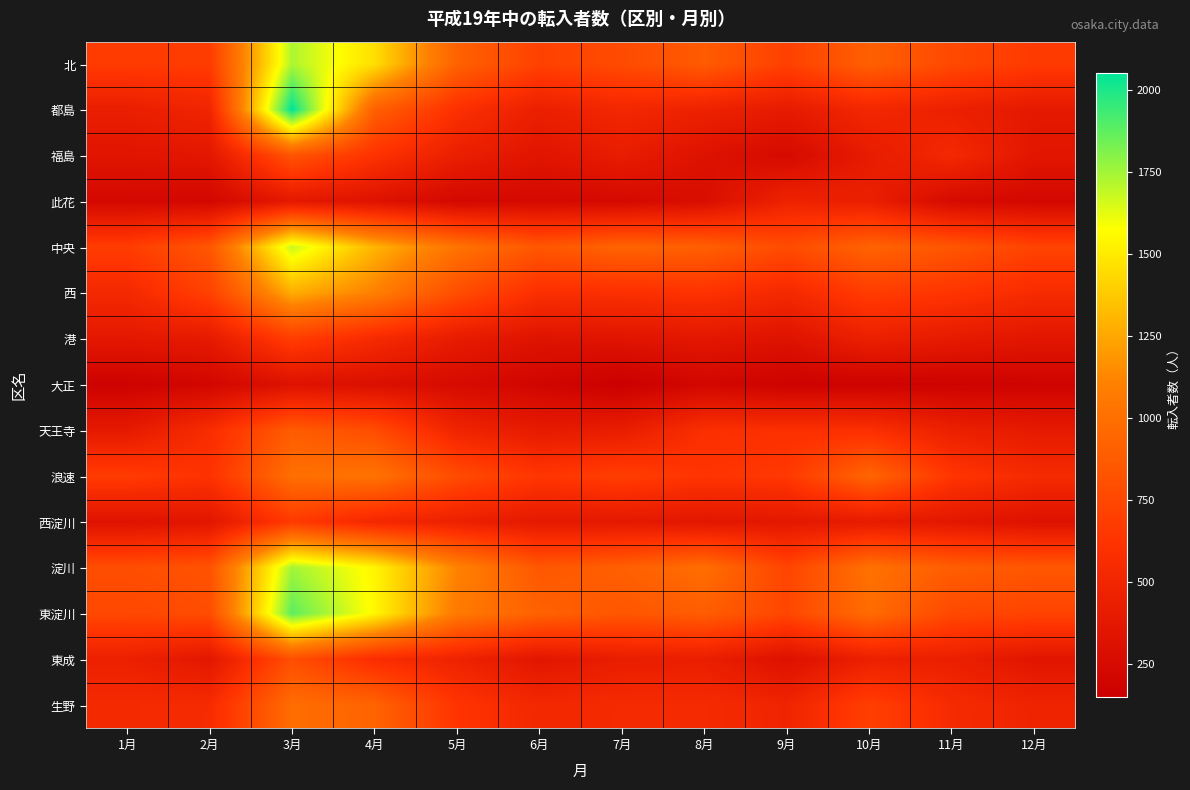

At which category is the sum across all series the highest?

3月